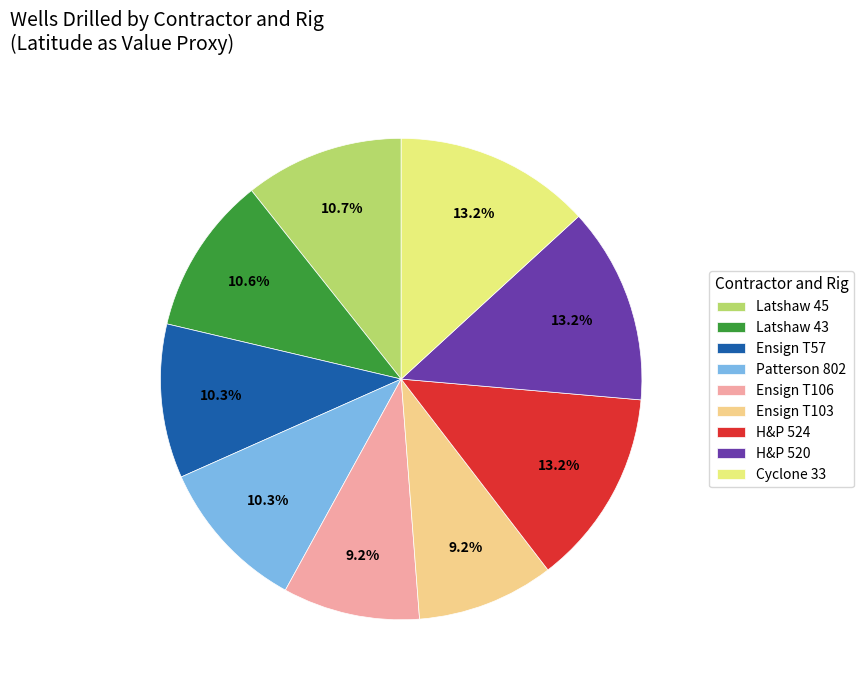

How many slices are in this pie chart?

9